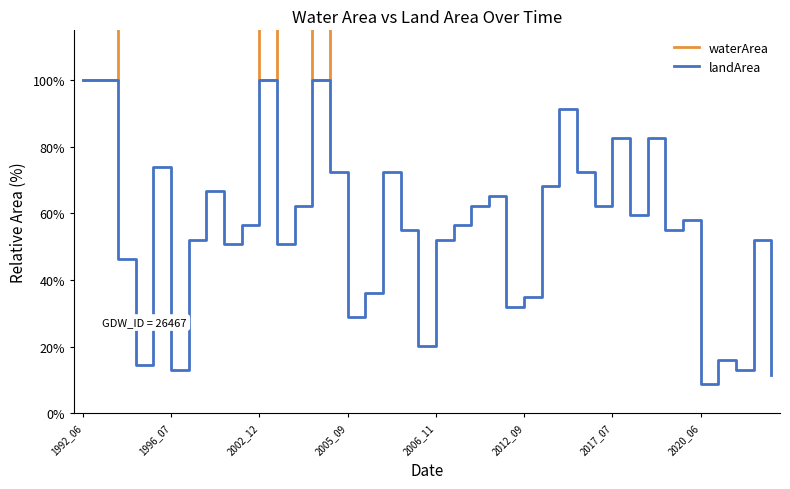

True or false: waterArea and landArea cross at least once.

False